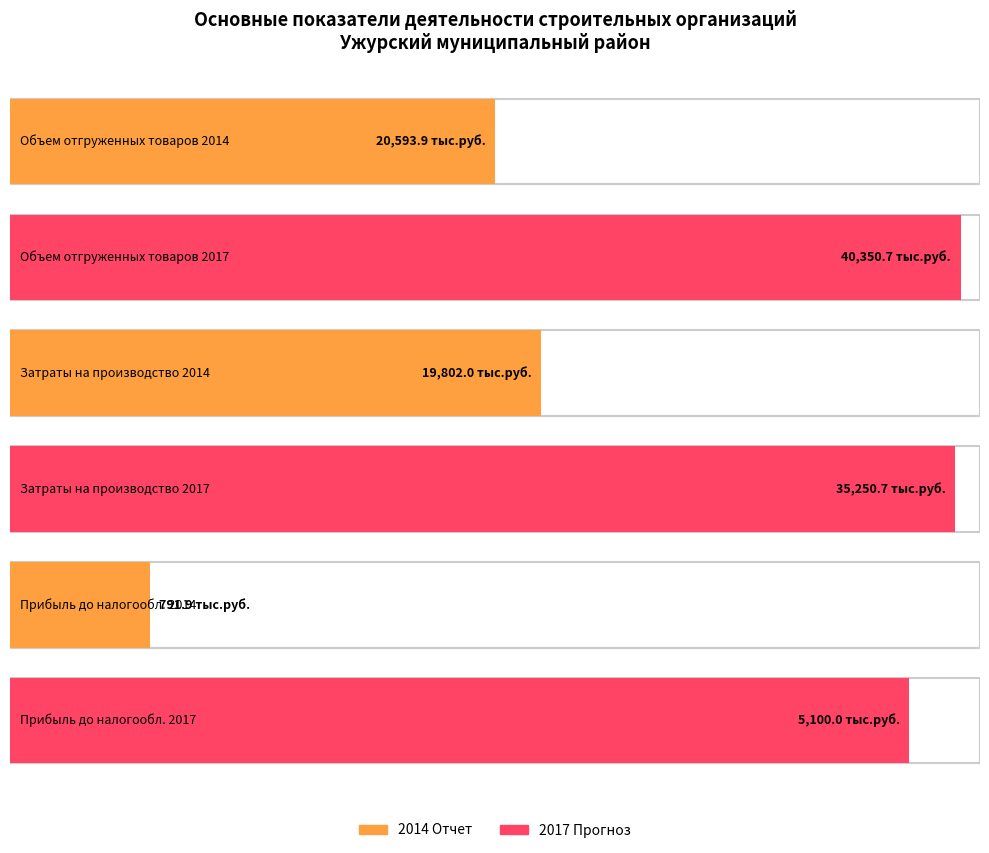

What is the total value across all series at Прибыль до
налогообложения?

11391.9